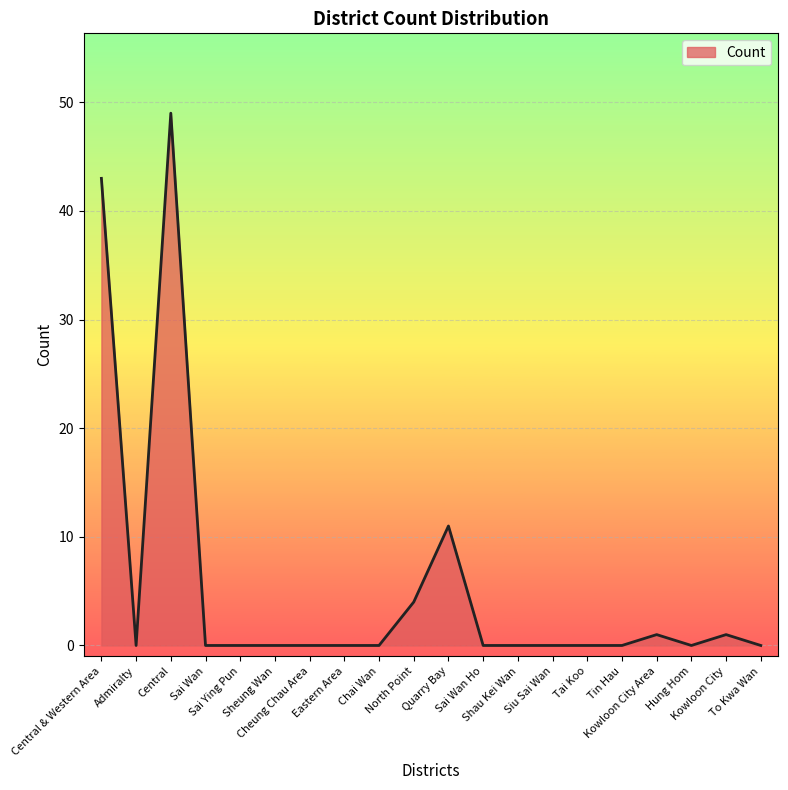

What is the difference between the maximum and minimum values?

49